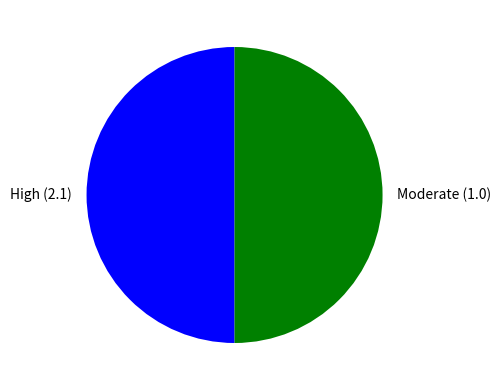

The High (2.1) slice represents 56% of the pie. True or false?

False